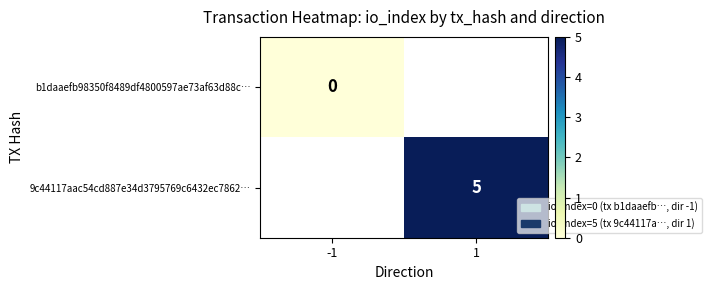

At how many categories does at least one series exceed 1?

1